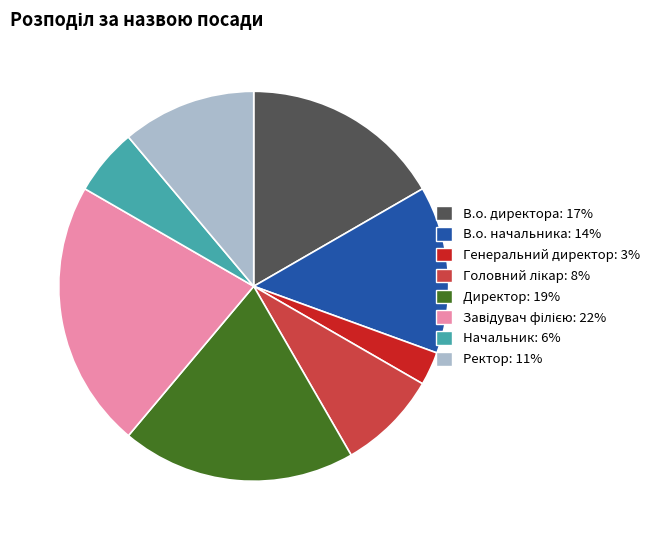

Combined, do Начальник and Генеральний директор account for over 50%?

No